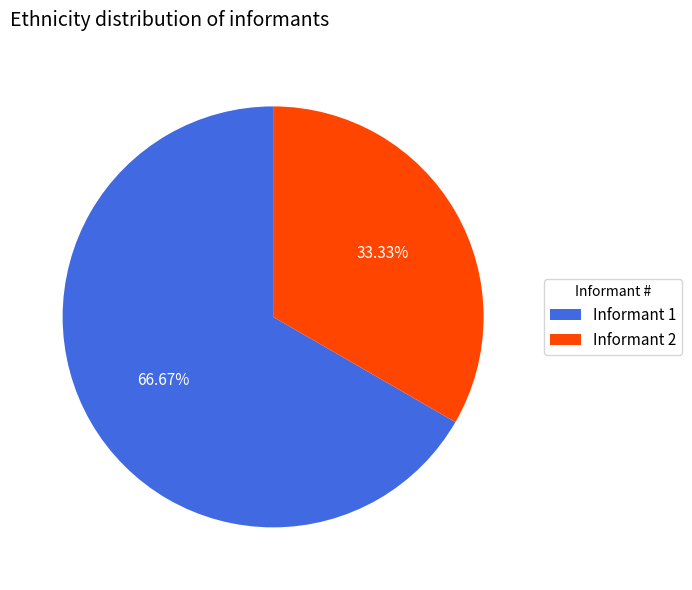

Which category has the biggest portion of the pie?

Informant 1